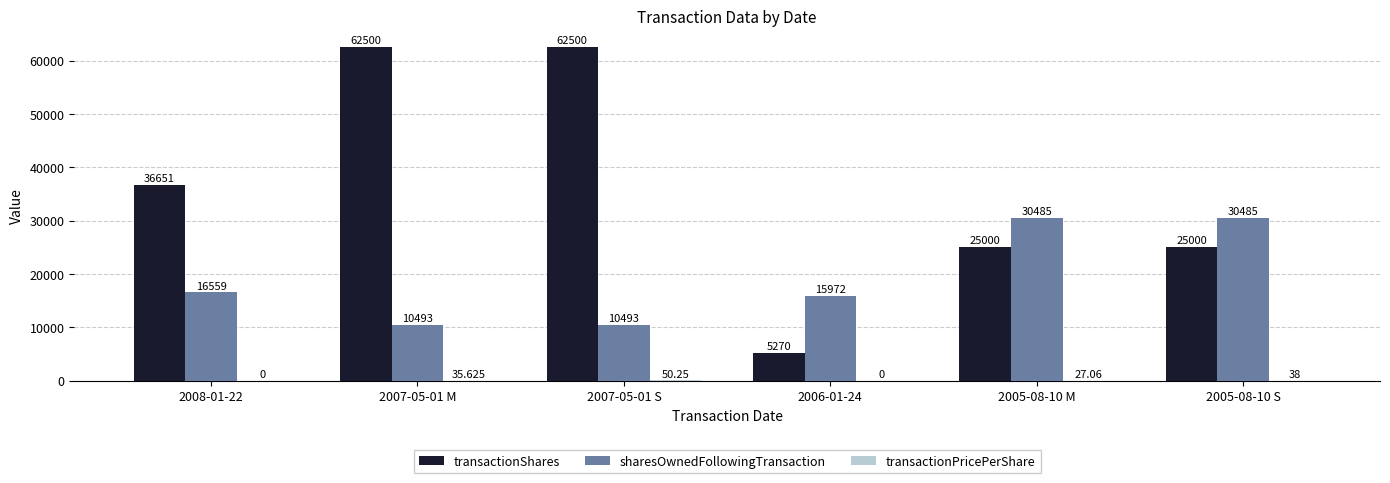

Between 2007-05-01 M and 2005-08-10 M, which series saw the biggest shift?

transactionShares